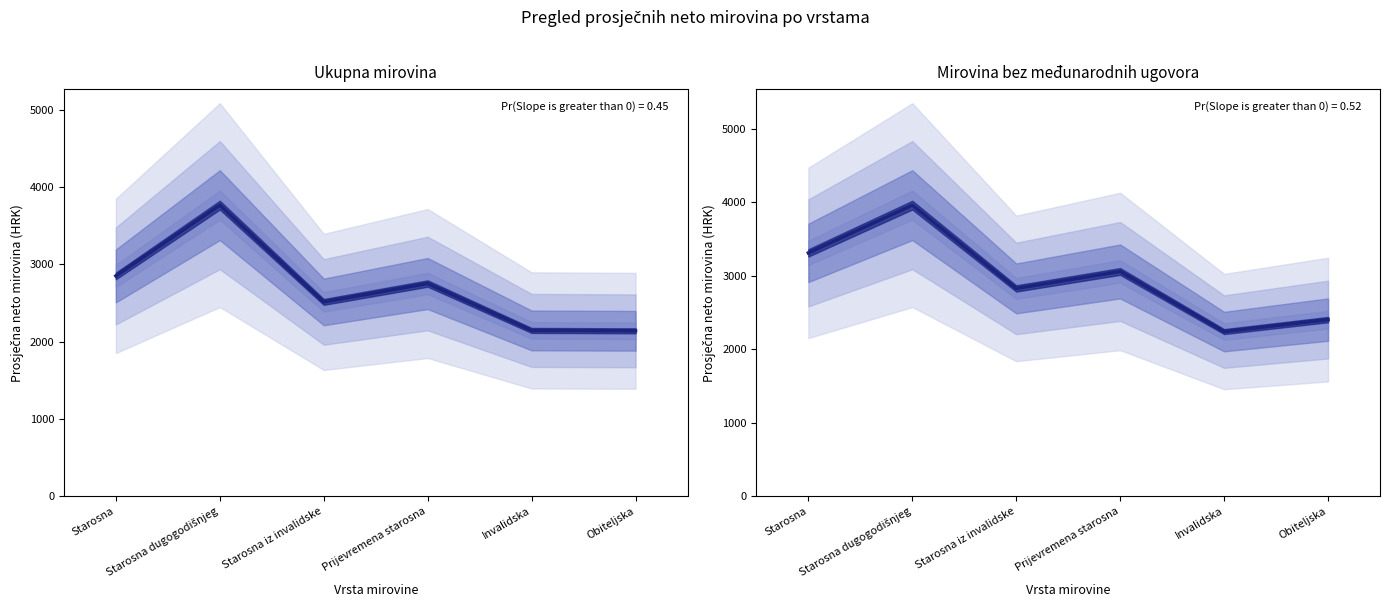

What is the sum of the Ukupna mirovina values at Obiteljska and Prijevremena starosna?

4893.8